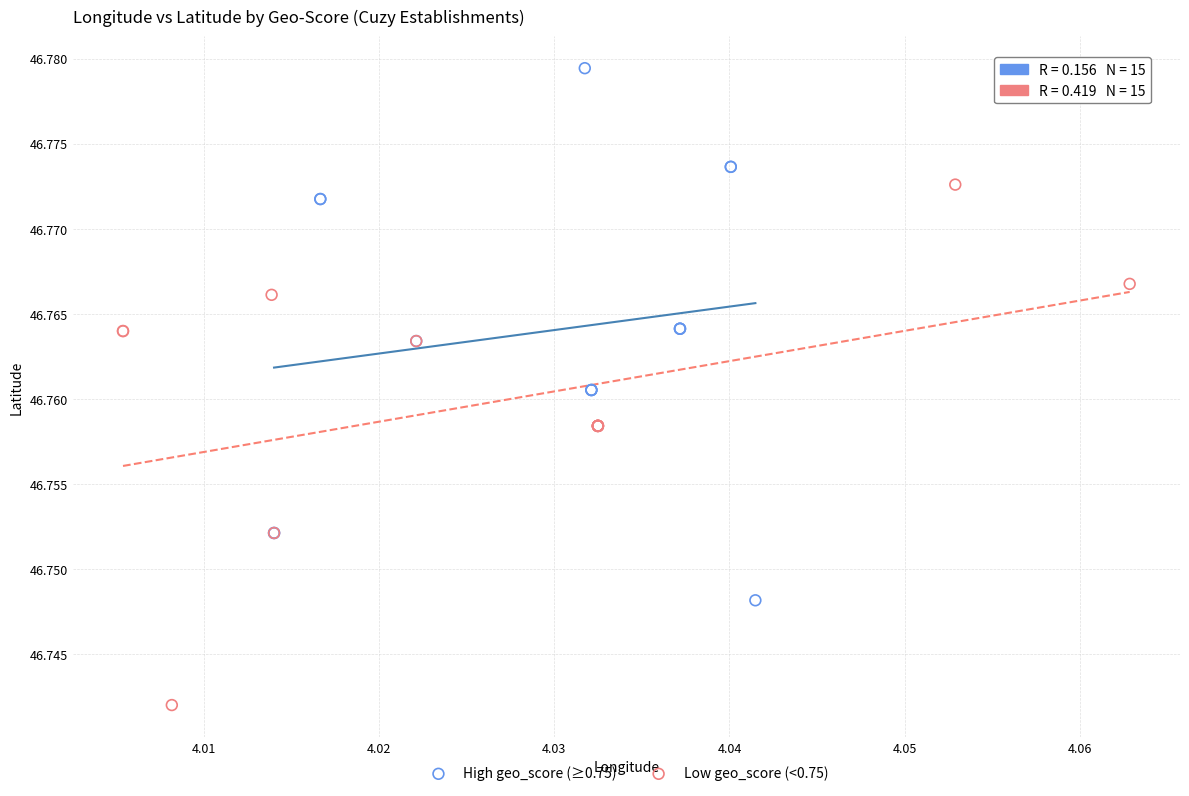

Which series reaches the maximum Y coordinate?

High geo_score (≥0.75)